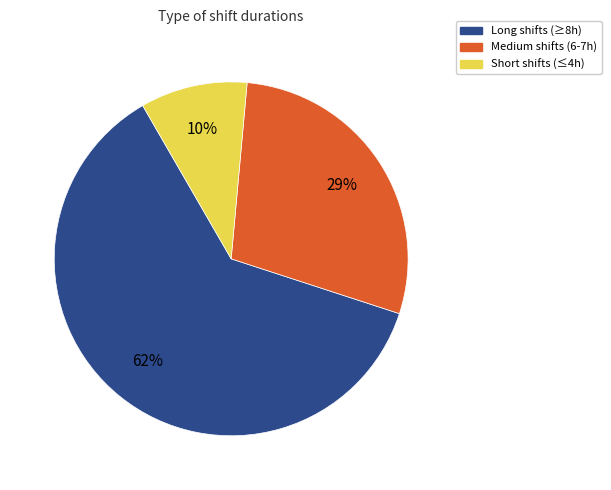

To the nearest percent, what is the average slice percentage?

33%